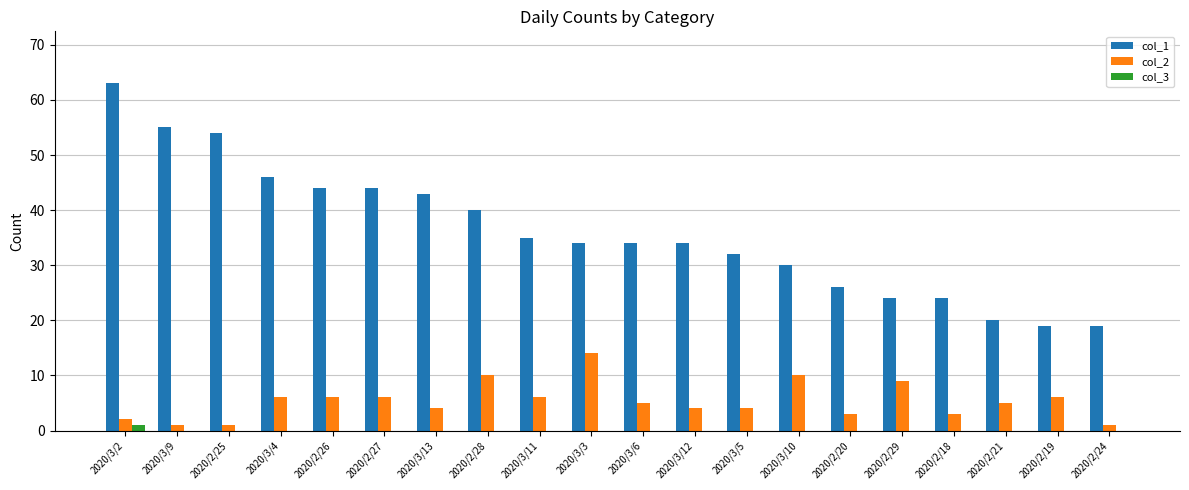

Which series has the largest total across all categories?

col_1